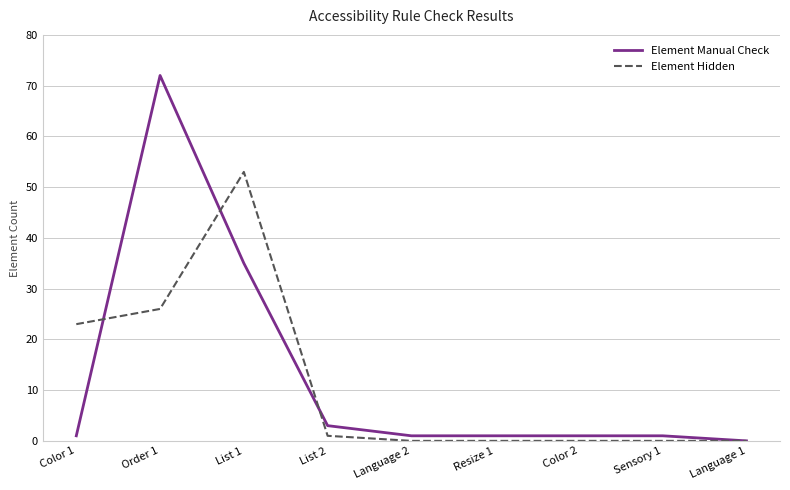

How many lines are shown in the chart?

2